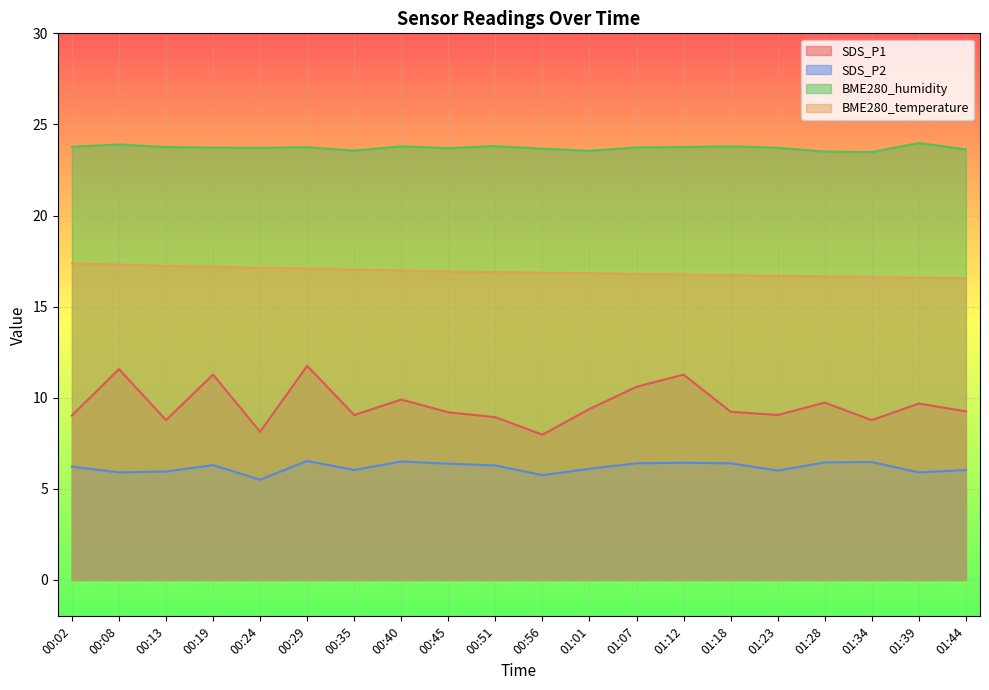

True or false: BME280_temperature and SDS_P1 cross at least once.

False